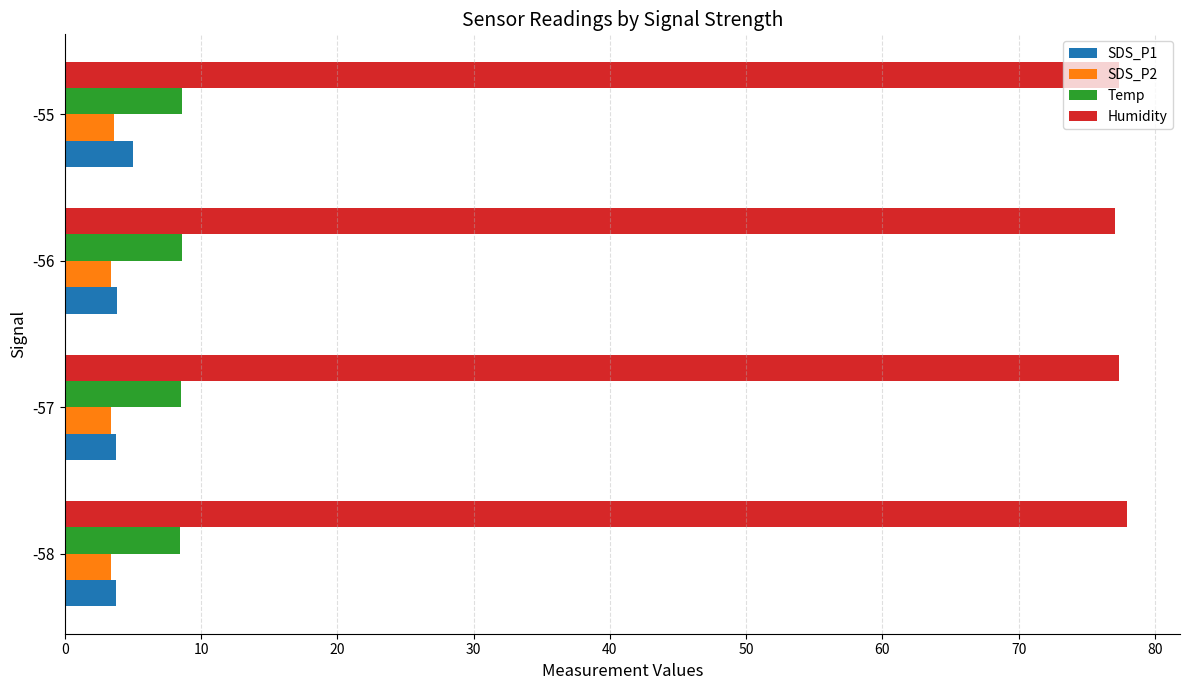

What are all the series names shown in the legend?

SDS_P1, SDS_P2, Temp, Humidity